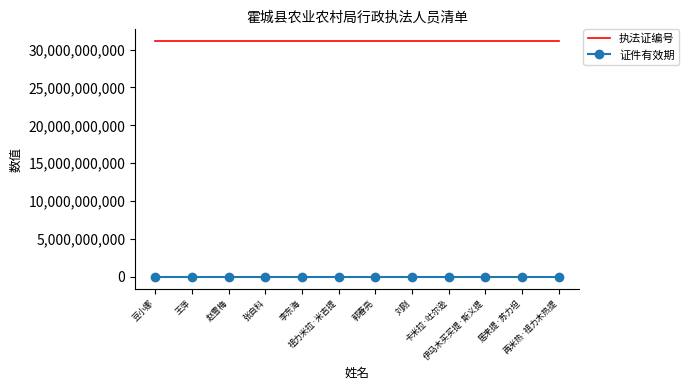

The value of 执法证编号 at 李东海 is 31120619016. True or false?

True